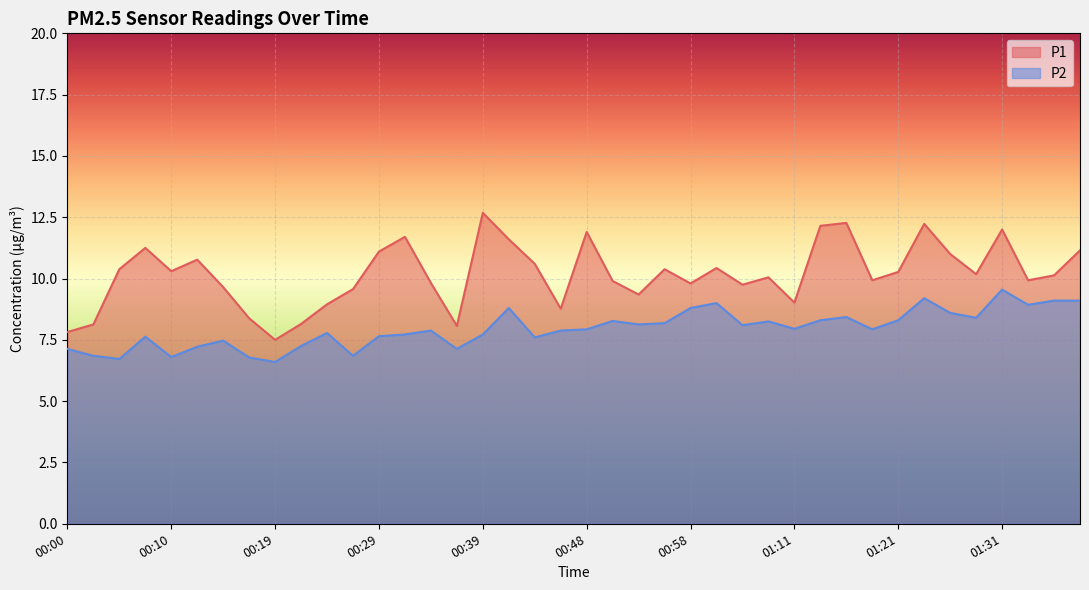

Rank the series by their maximum value, from lowest to highest.

P2, P1